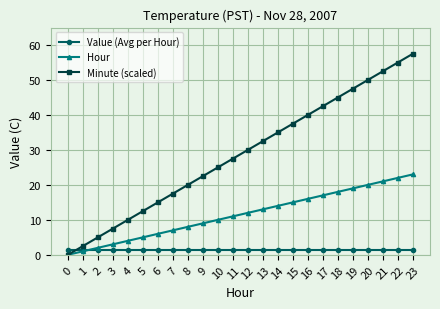

True or false: Minute (scaled) has more than 2 interior local peaks.

False